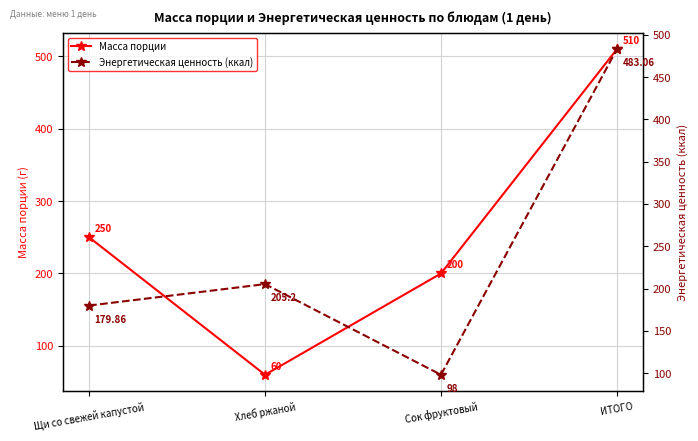

Is this an area chart (filled region under the line)?

No